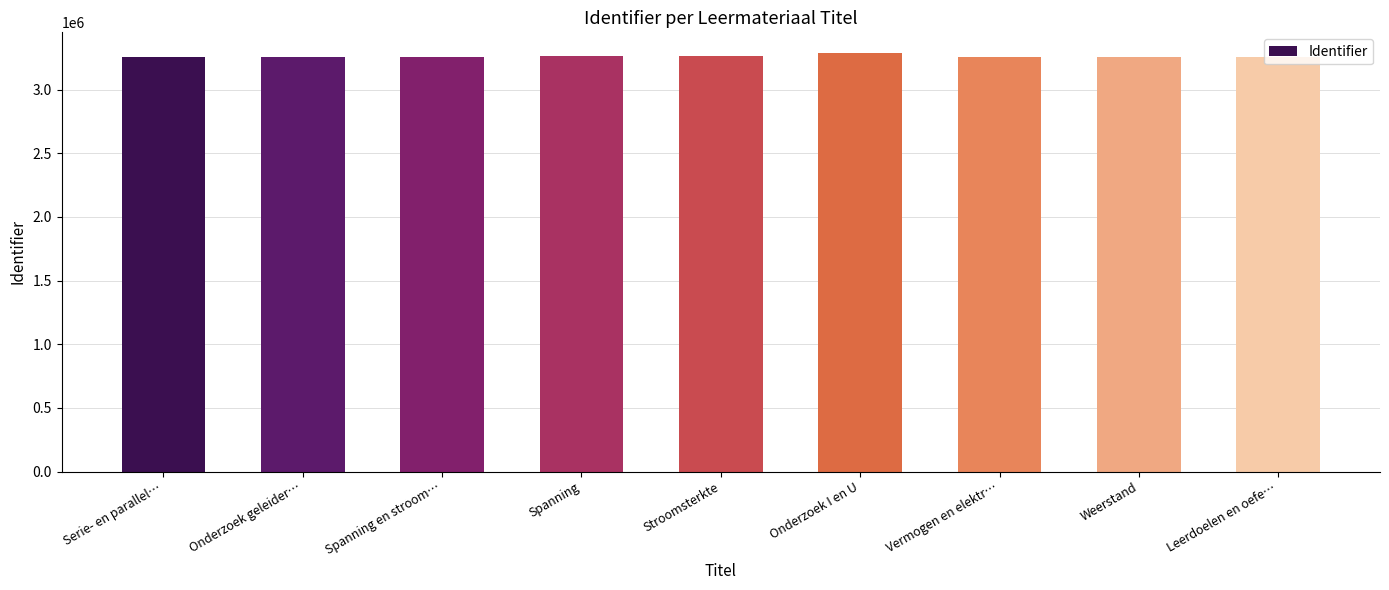

What position from the left is Stroomsterkte?

5